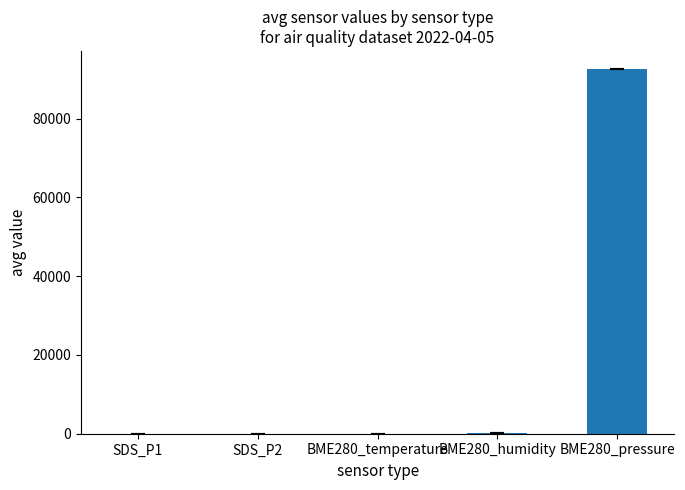

How many distinct data groups are displayed?

1